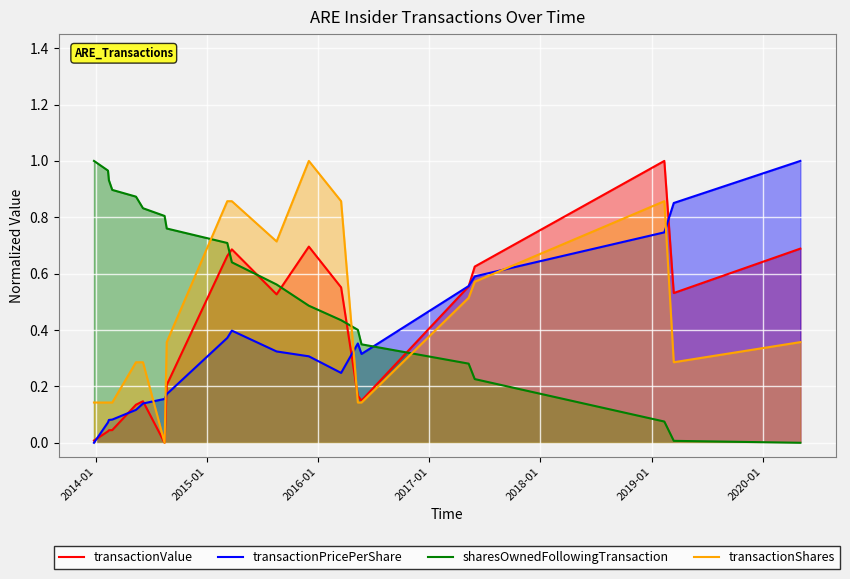

True or false: transactionPricePerShare and transactionShares cross at least once.

True